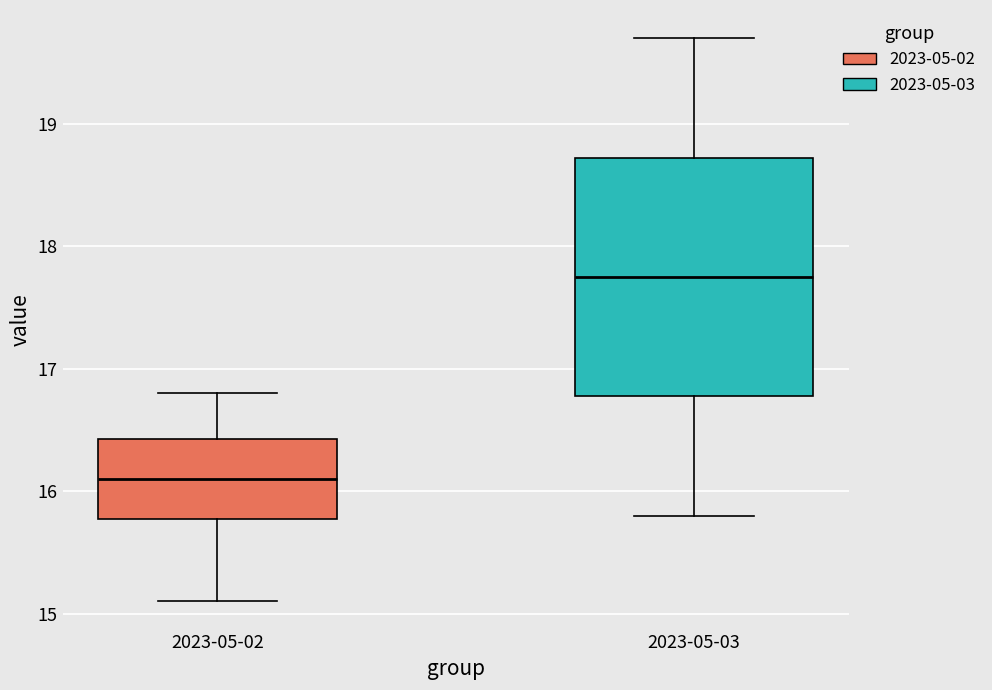

Which box has the lowest median line?

2023-05-02